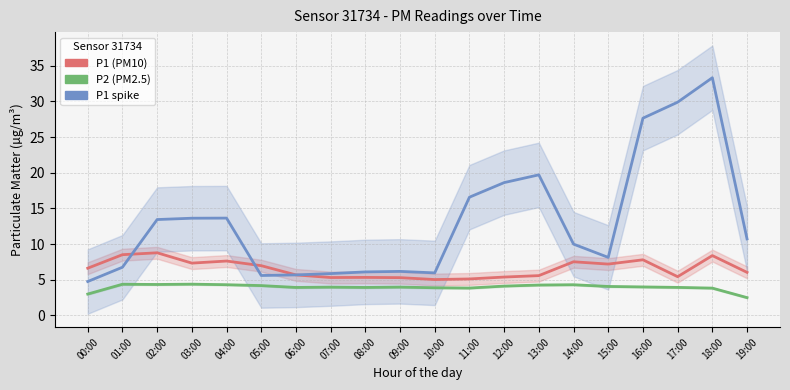

How many lines are shown in the chart?

3